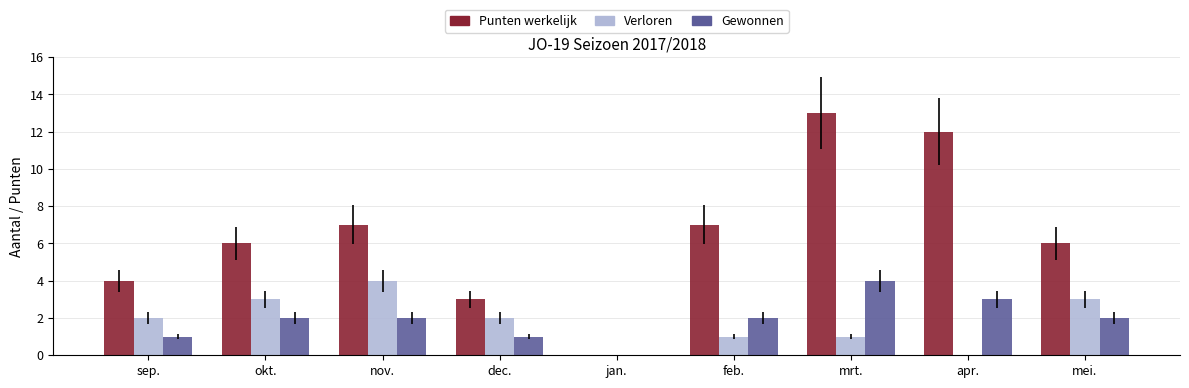

Does the chart contain stacked bars?

No